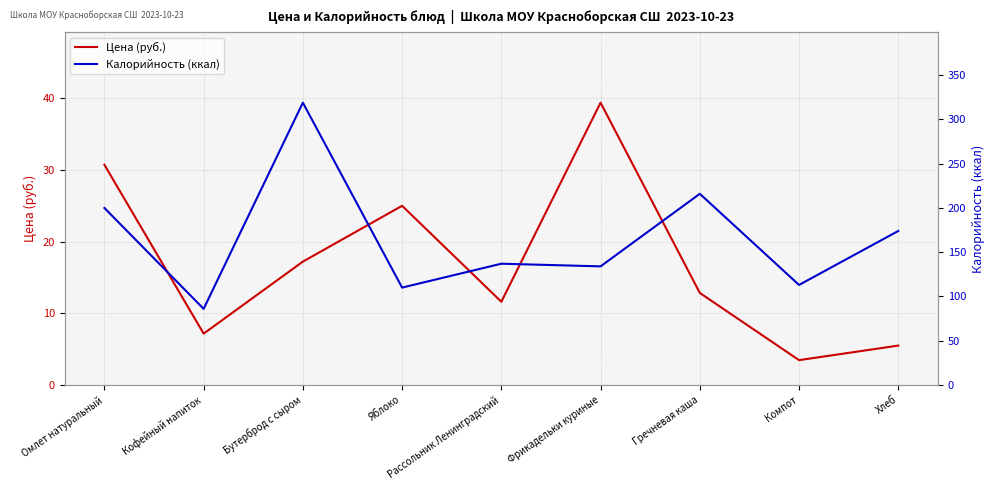

Where is the first local maximum for Калорийность (ккал)?

Бутерброд с сыром